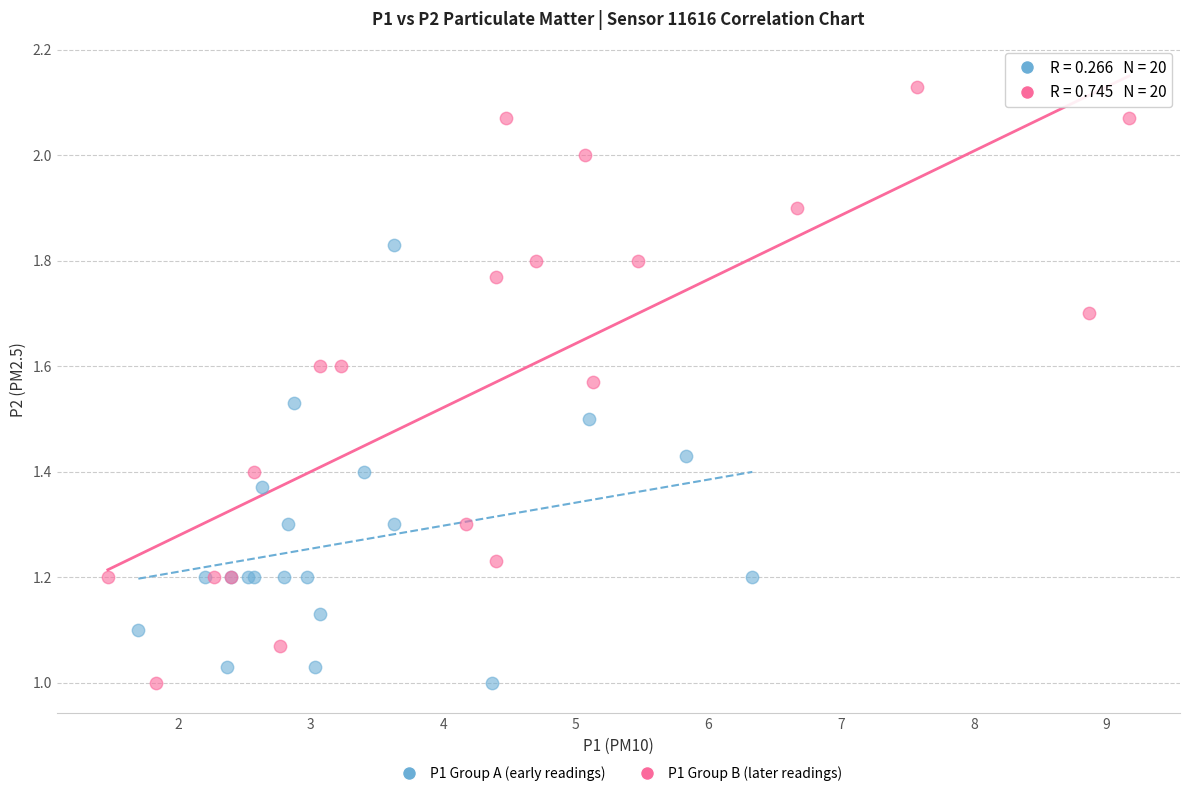

Which series has the widest spread of Y values?

P1 Group B (later readings)